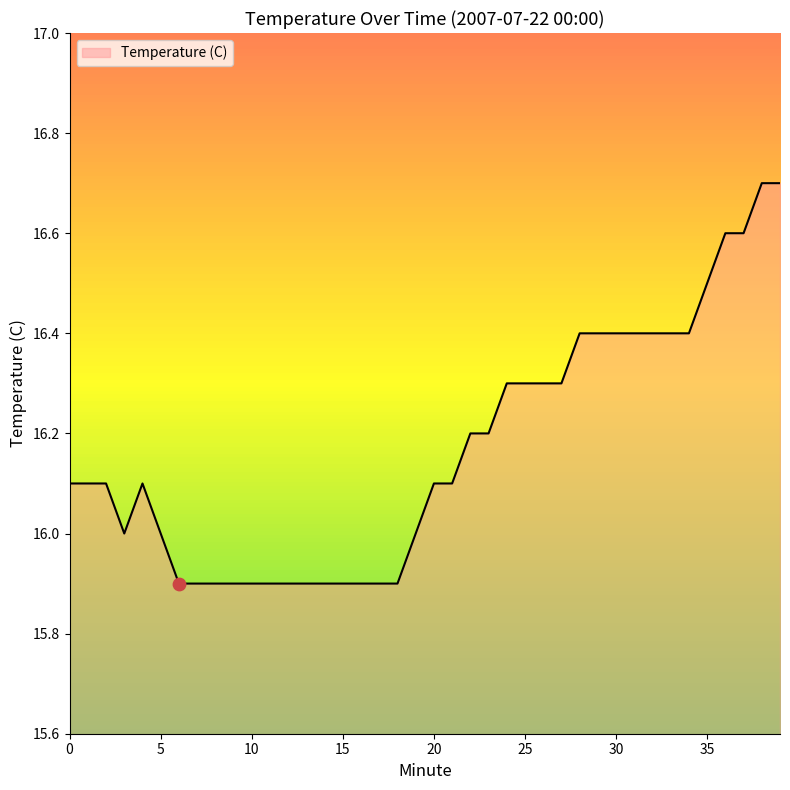

What is the difference between the maximum and minimum values?

0.8